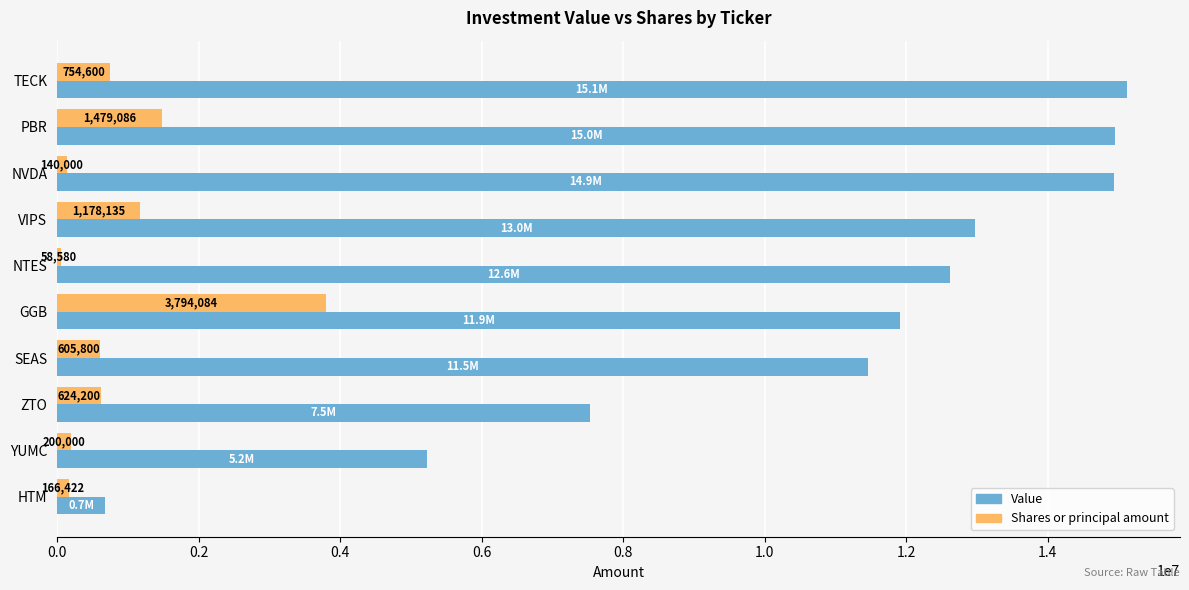

Where is Shares or principal amount nearest to the value 1926332?

PBR